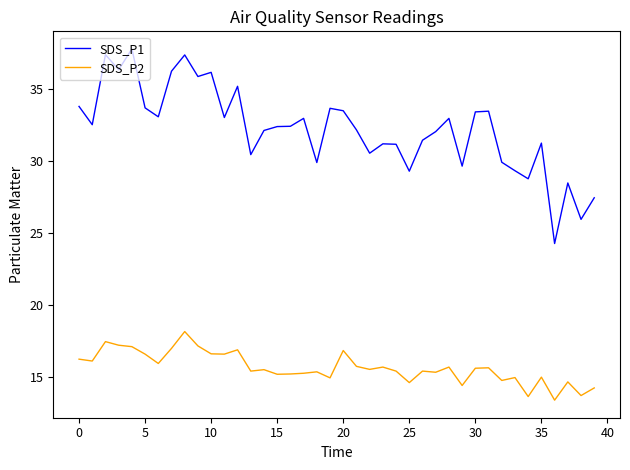

What is the greatest value displayed?

37.8